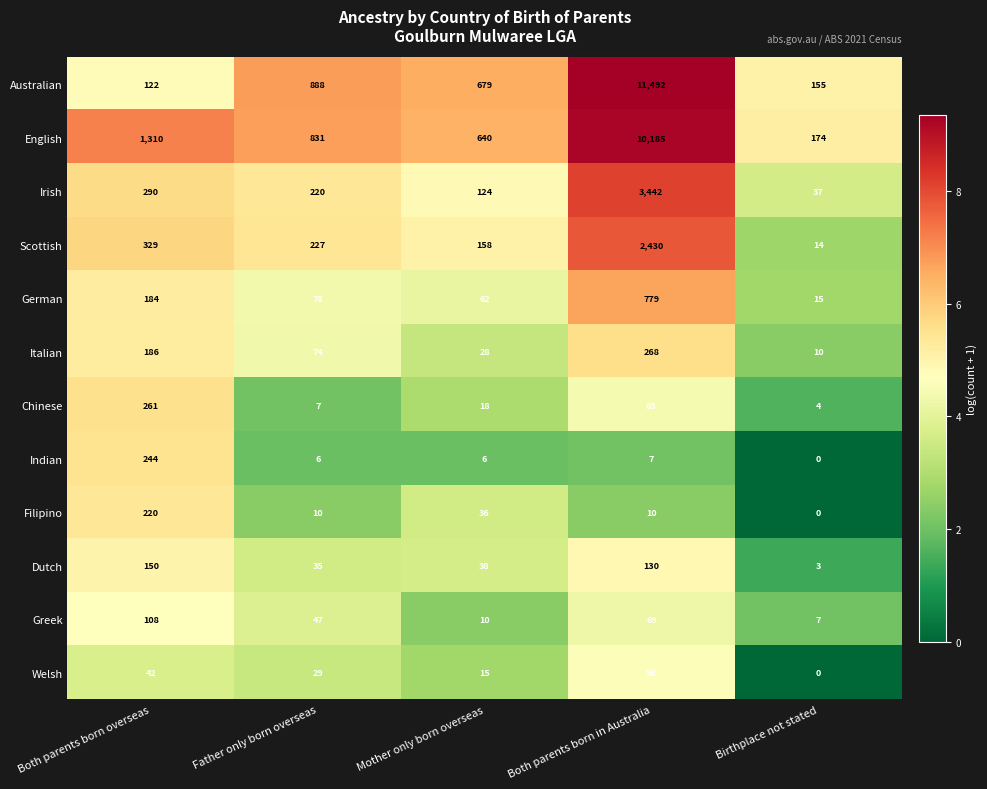

Which series has the largest total across all categories?

Australian